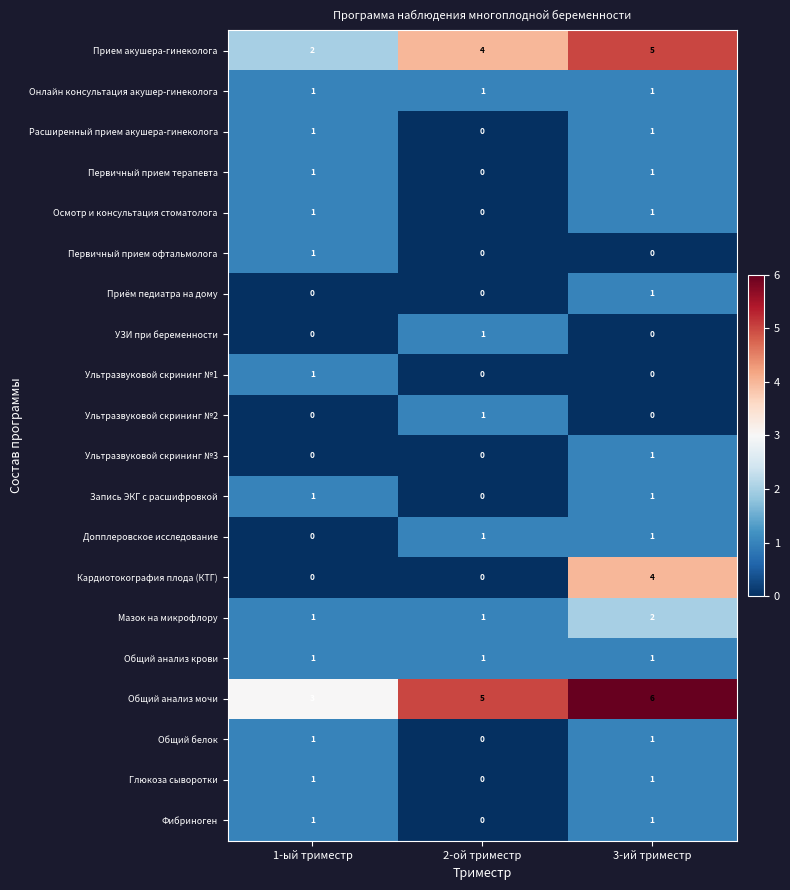

What is the difference between the highest and lowest values at 1-ый триместр?

3